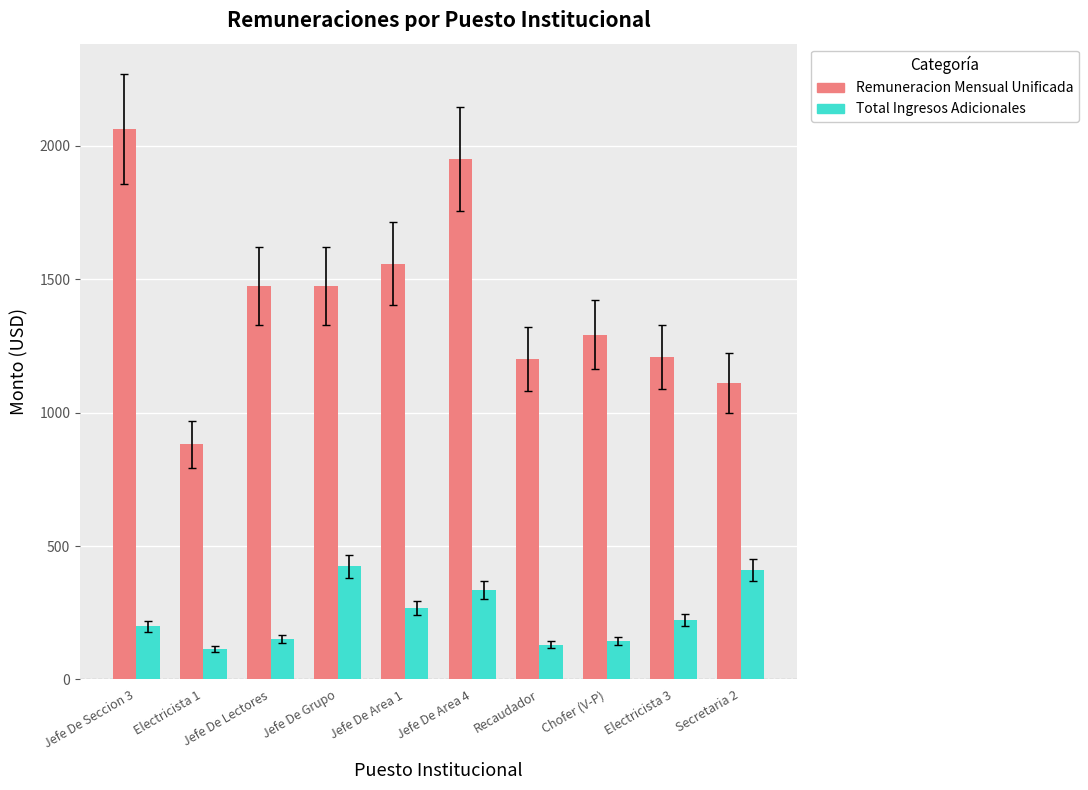

Is the value of Remuneracion Mensual Unificada at Jefe De Area 4 greater than the value of Total Ingresos Adicionales at Jefe De Lectores?

Yes